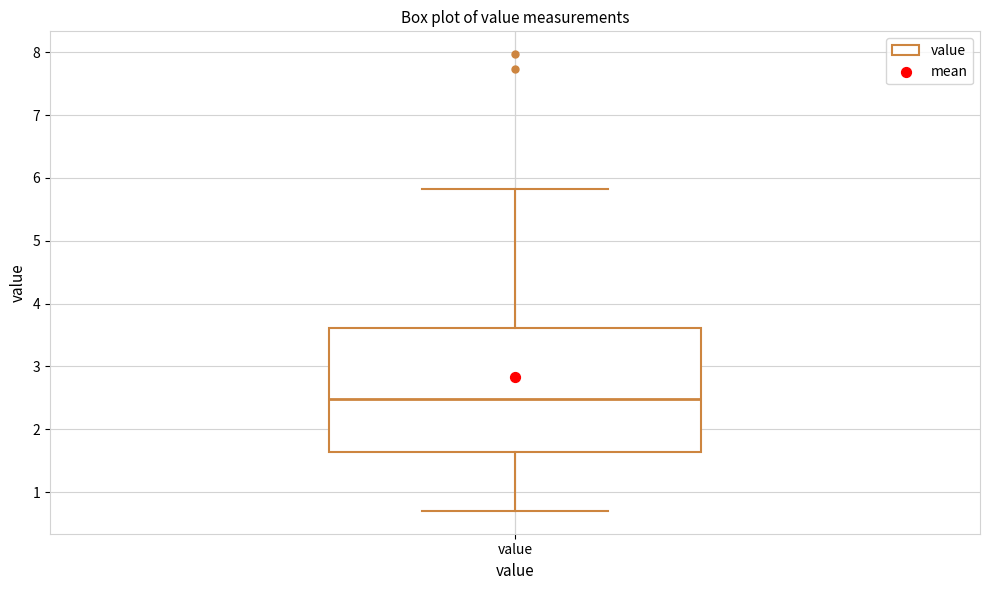

Read this box plot against the y-axis: the position of the median line, the range covered by the box, and the ends of both whiskers. The values are not printed on the chart, so give them approximately, as read against the axis.

median 2.5, box 1.6 to 3.6, whiskers 0.7 to 5.8